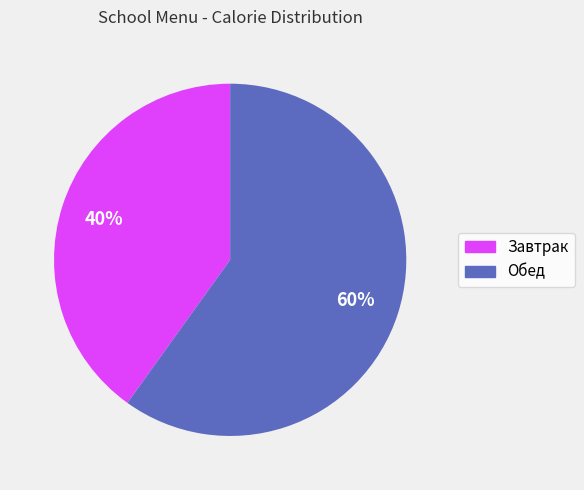

To the nearest percent, what is the difference between the largest and smallest slice percentages?

20%